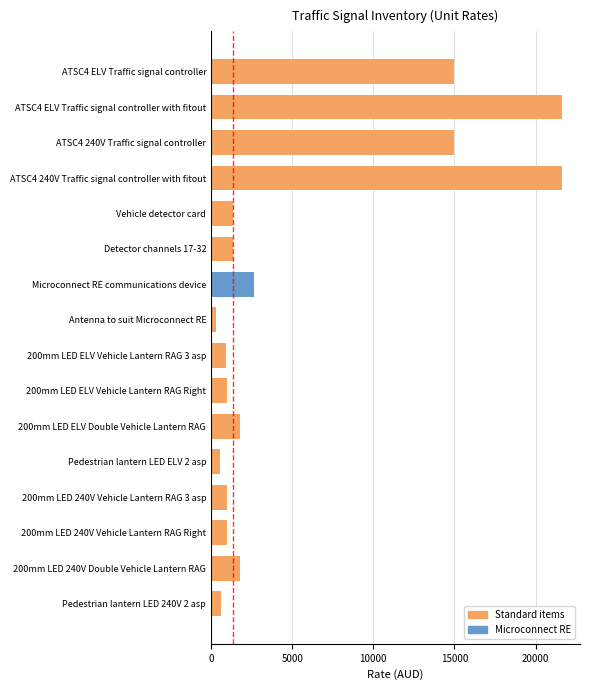

What is the average value?

5474.2